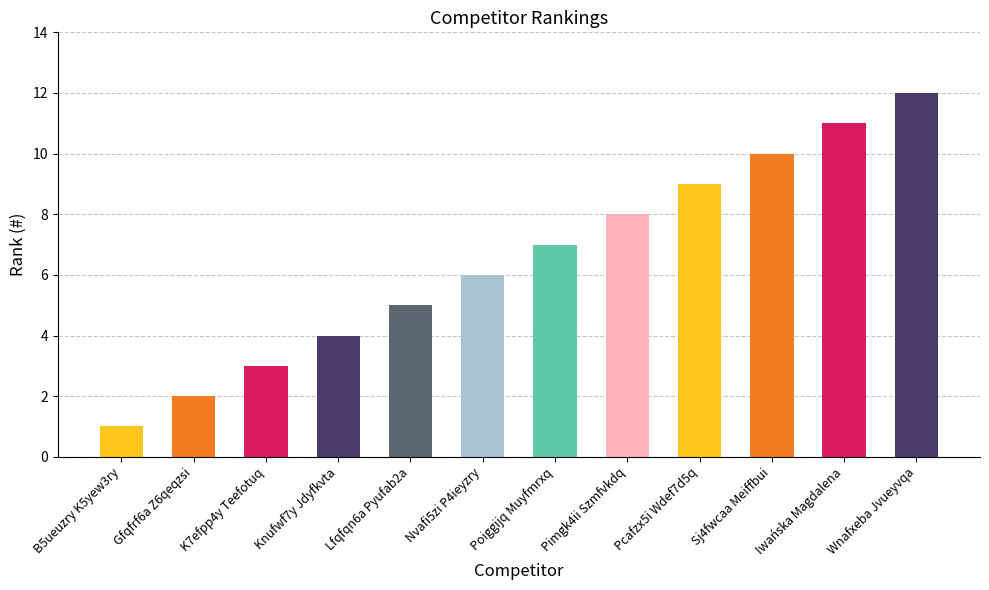

Which has a higher value, K7efpp4y Teefotuq or Pcafzx5i Wdef7d5q?

Pcafzx5i Wdef7d5q